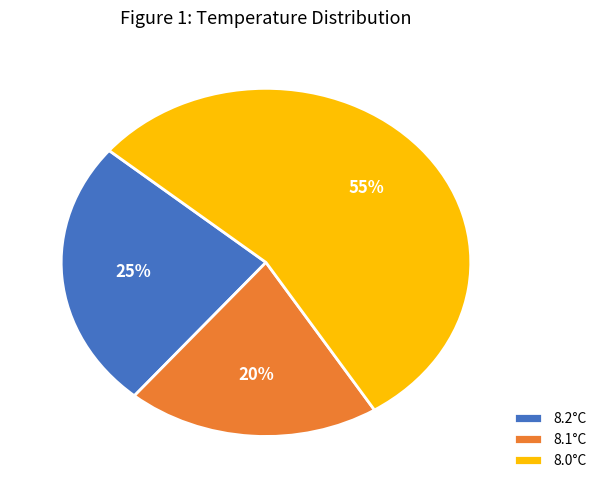

Count the number of slices in the pie.

3